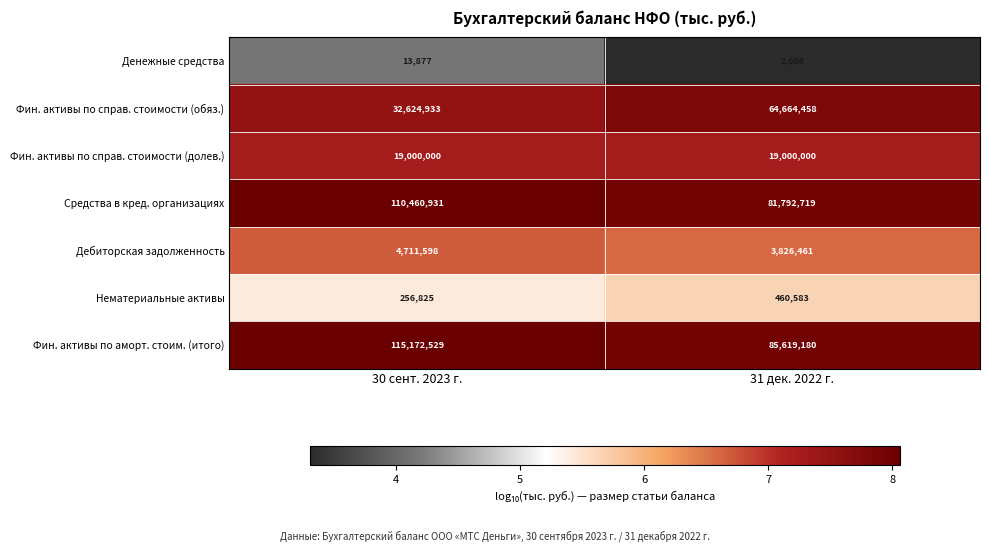

What is the total value across all series at 30 сент. 2023 г.?

282240693